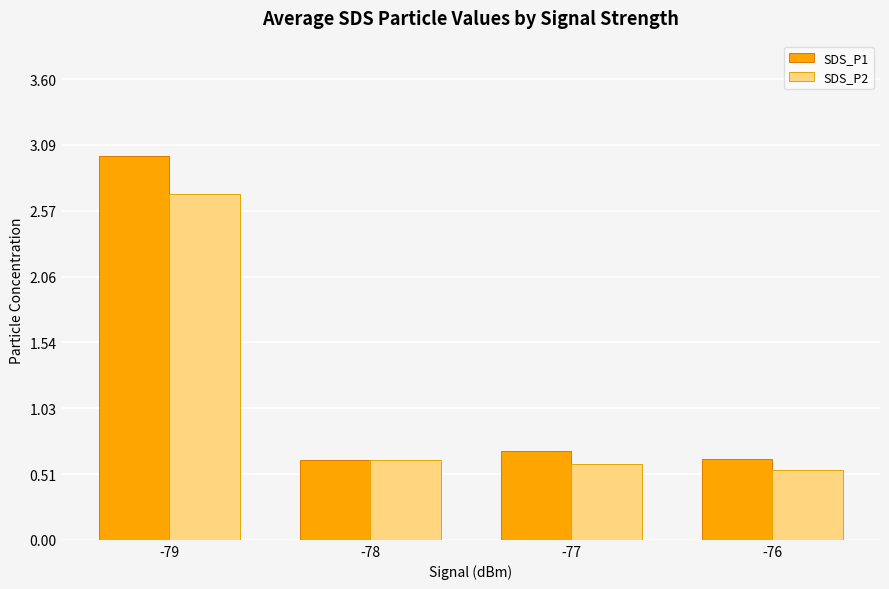

At which category is the sum across all series the highest?

-79